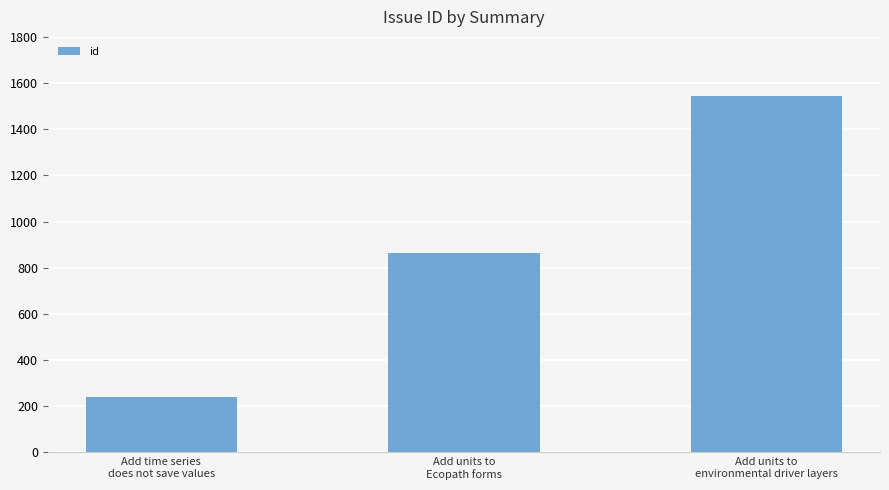

What is the label of the 1st bar from the left?

Add time series
does not save values